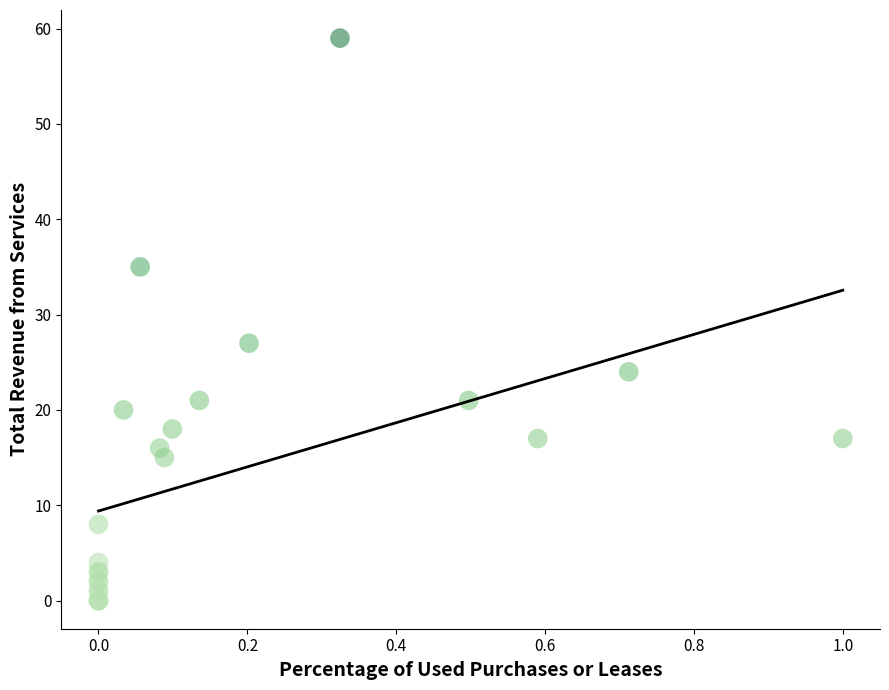

What Y value in the scatter plot is closest to 29?

27